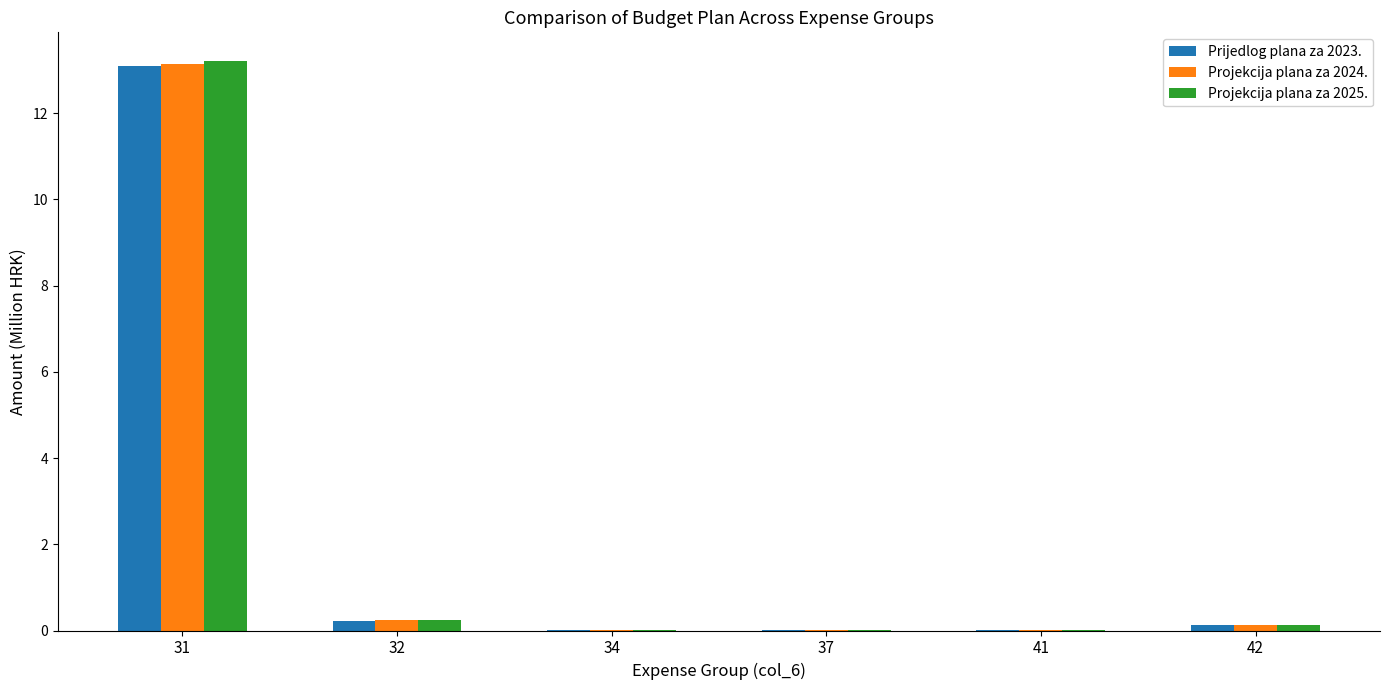

Is it true that Prijedlog plana za 2023. equals 0.2 at 32?

True